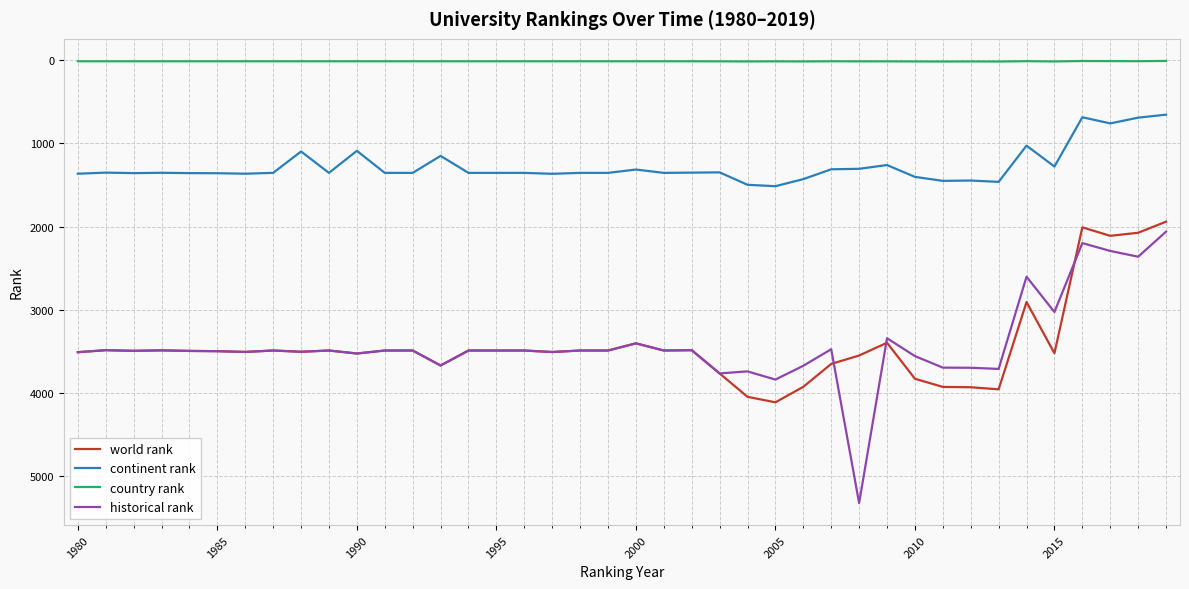

Which series has the largest range (max minus min)?

historical rank